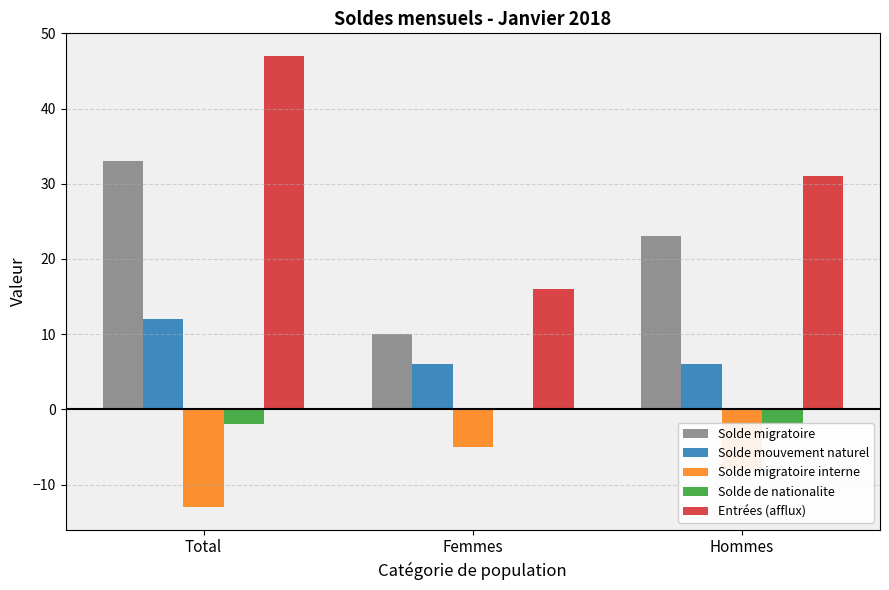

Reading left to right, list all the values displayed in this chart.

Solde migratoire: Total=33	Femmes=10	Hommes=23
Solde mouvement naturel: Total=12	Femmes=6	Hommes=6
Solde migratoire interne: Total=-13	Femmes=-5	Hommes=-8
Solde de nationalite: Total=-2	Femmes=0	Hommes=-2
Entrées (afflux): Total=47	Femmes=16	Hommes=31